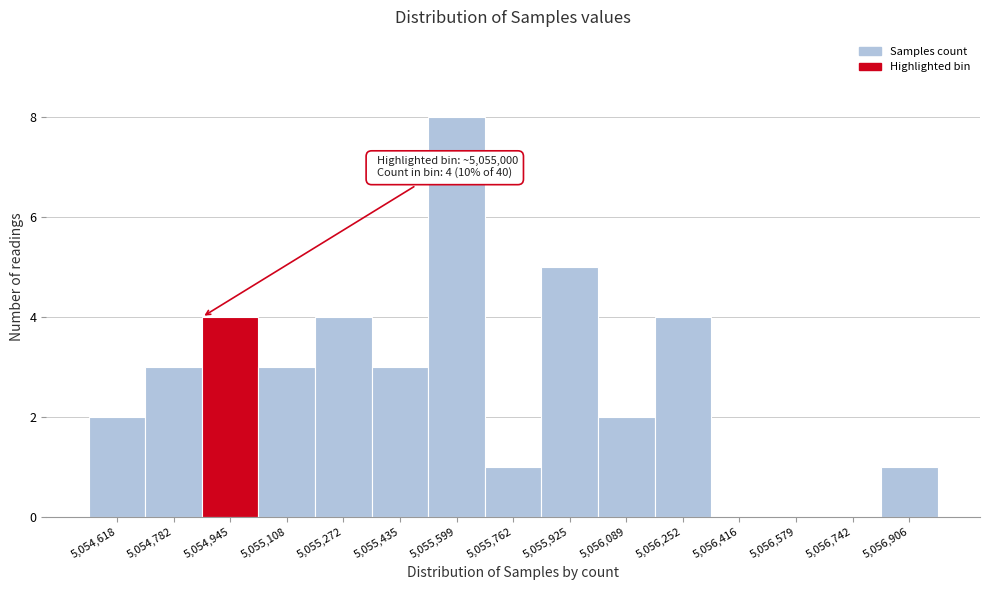

Which range on the x-axis has the tallest bar?

5055520 to 5055680